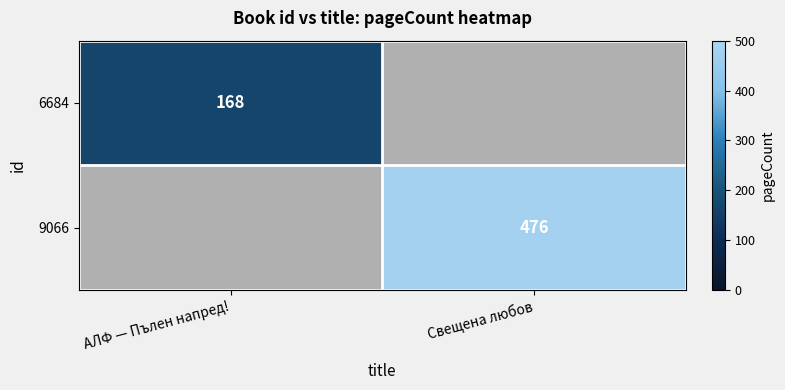

The value of 9066 at Свещена любов is 476. True or false?

True